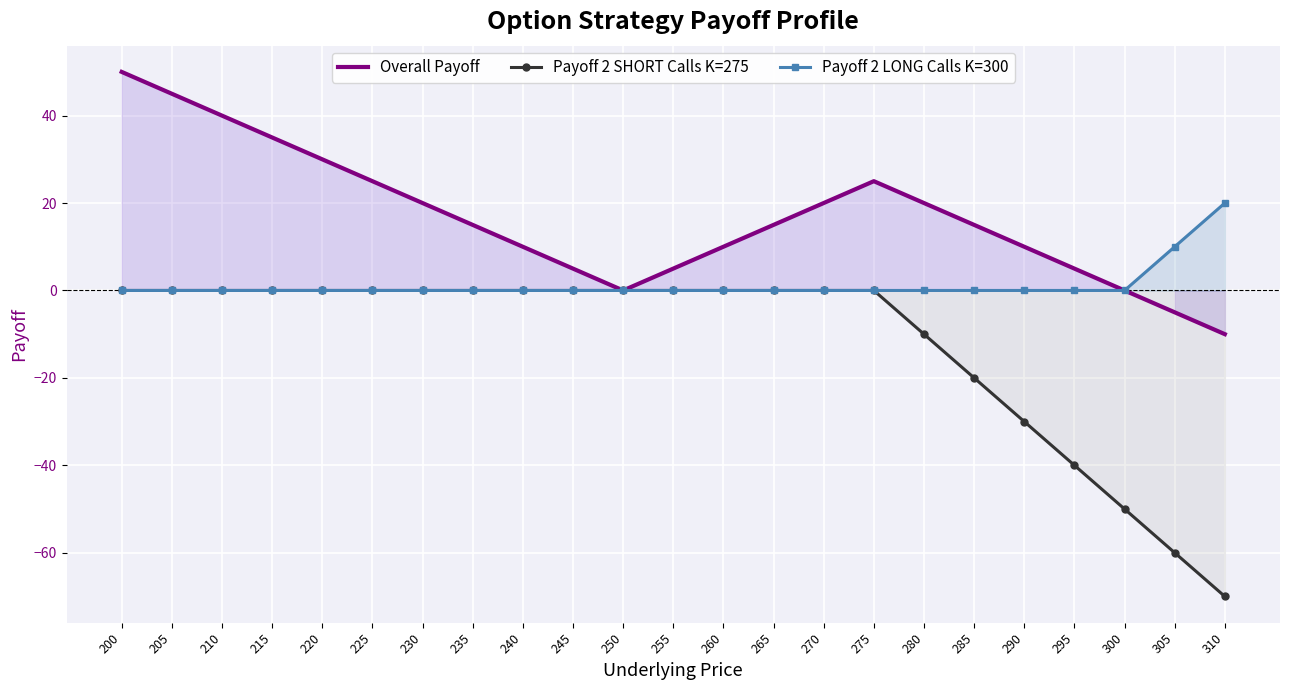

Which category has the lowest value across all series?

310